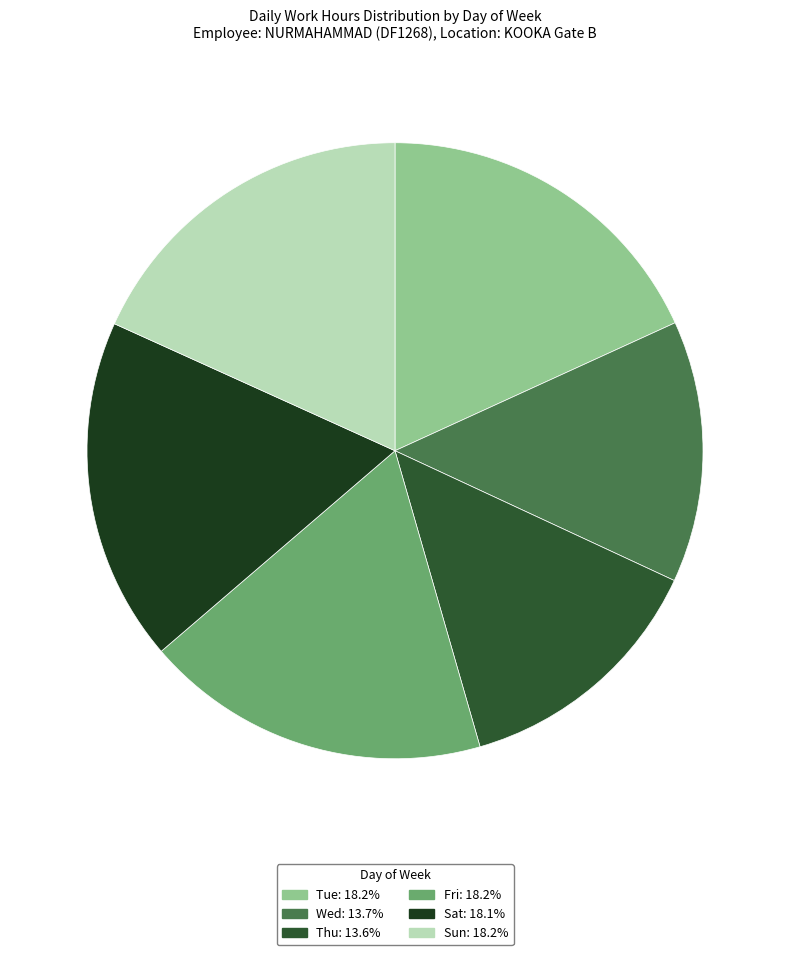

Is there a majority slice in this chart?

No